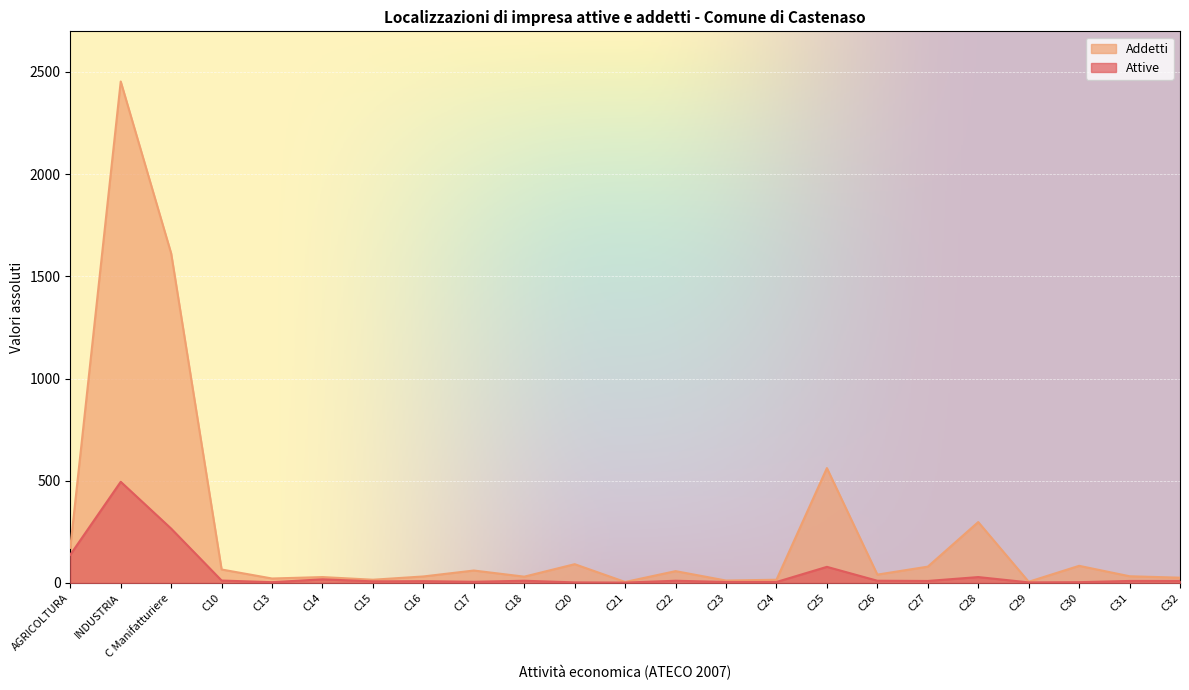

Which series has the largest total across all categories?

Addetti